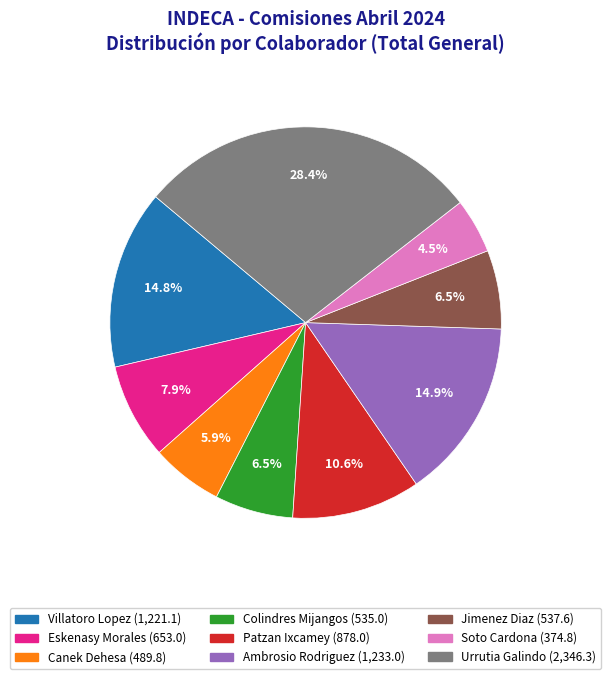

To the nearest percent, what percentage of the pie is Patzan Ixcamey?

11%